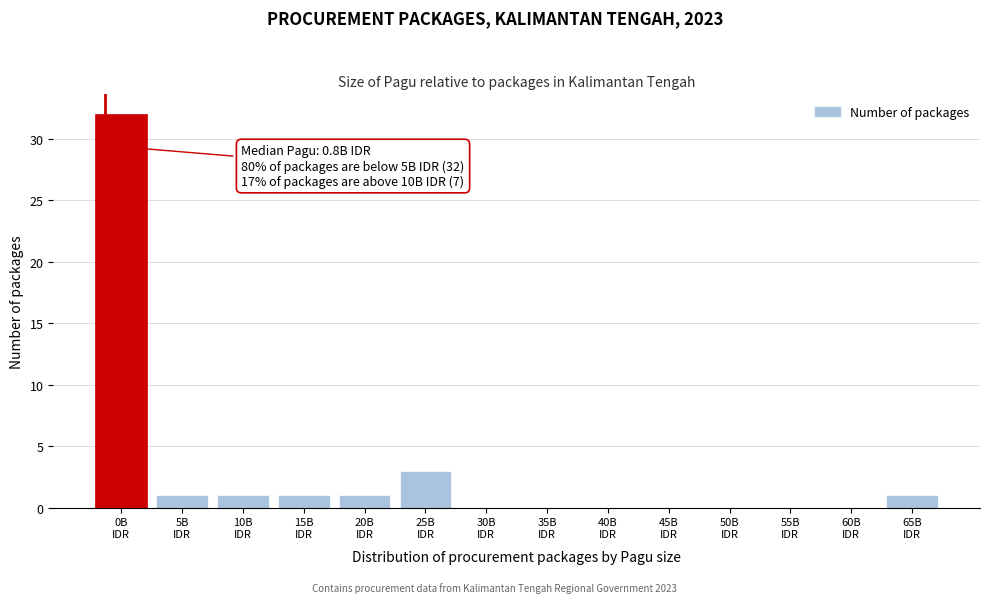

What is the sum of all values?

40